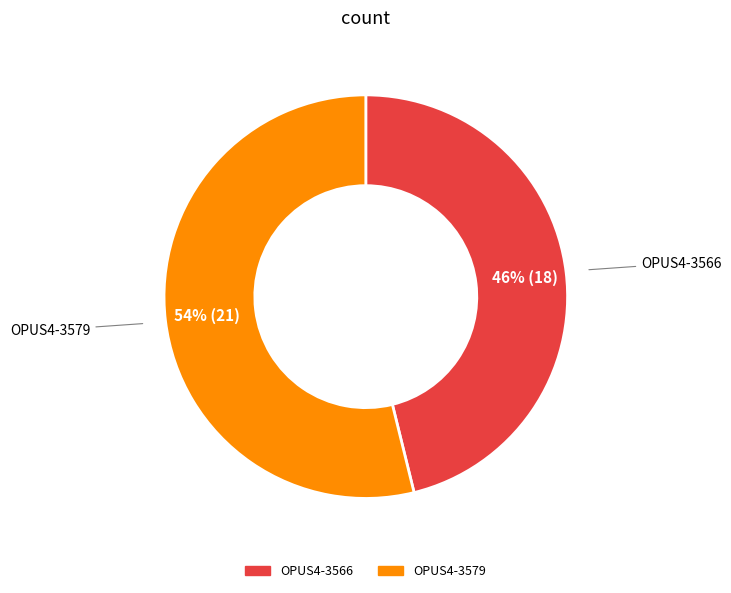

How many segments does this pie chart have?

2